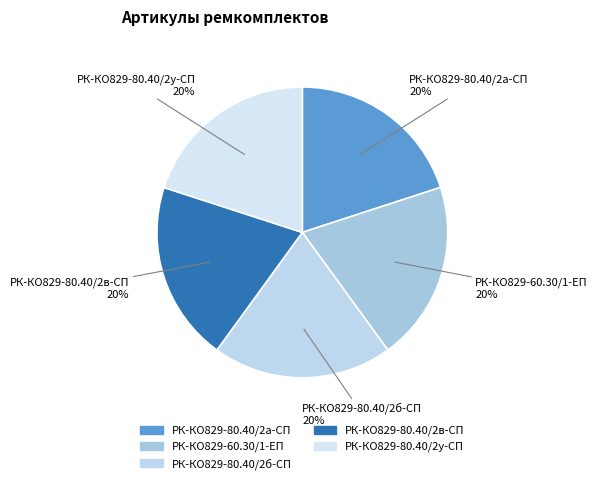

How many segments does this pie chart have?

5